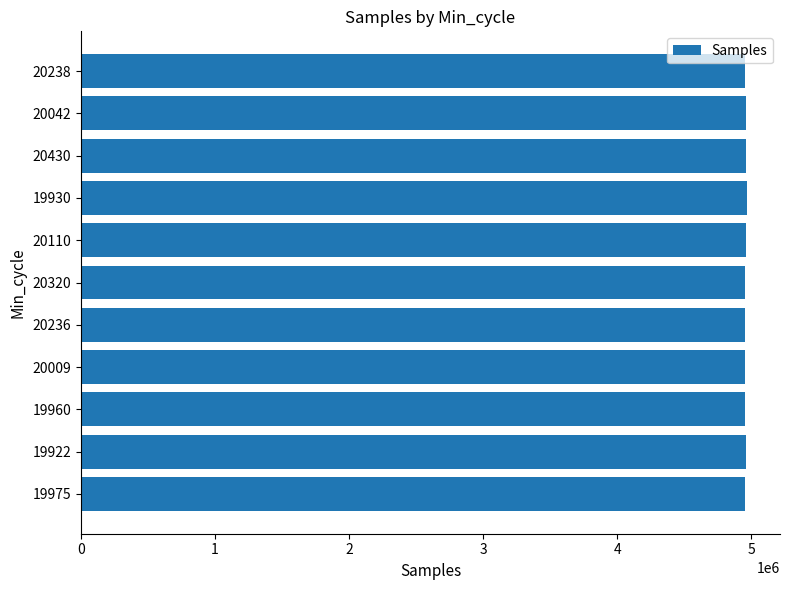

What value does the data have at 19960?

4952032